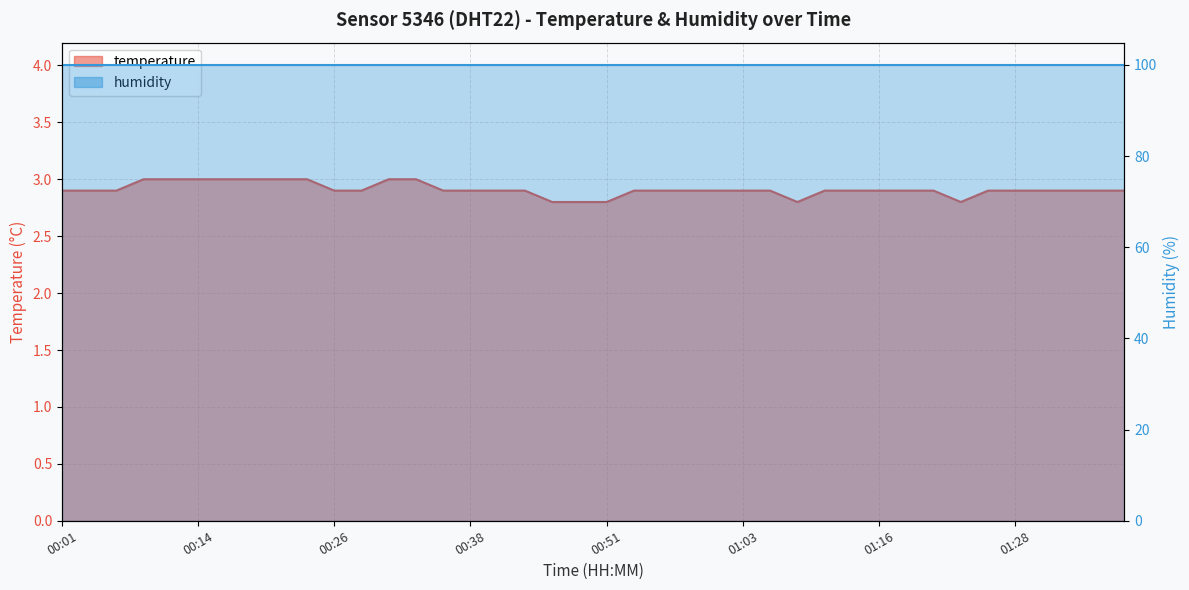

What is the label of the 19th point from the right?

00:53